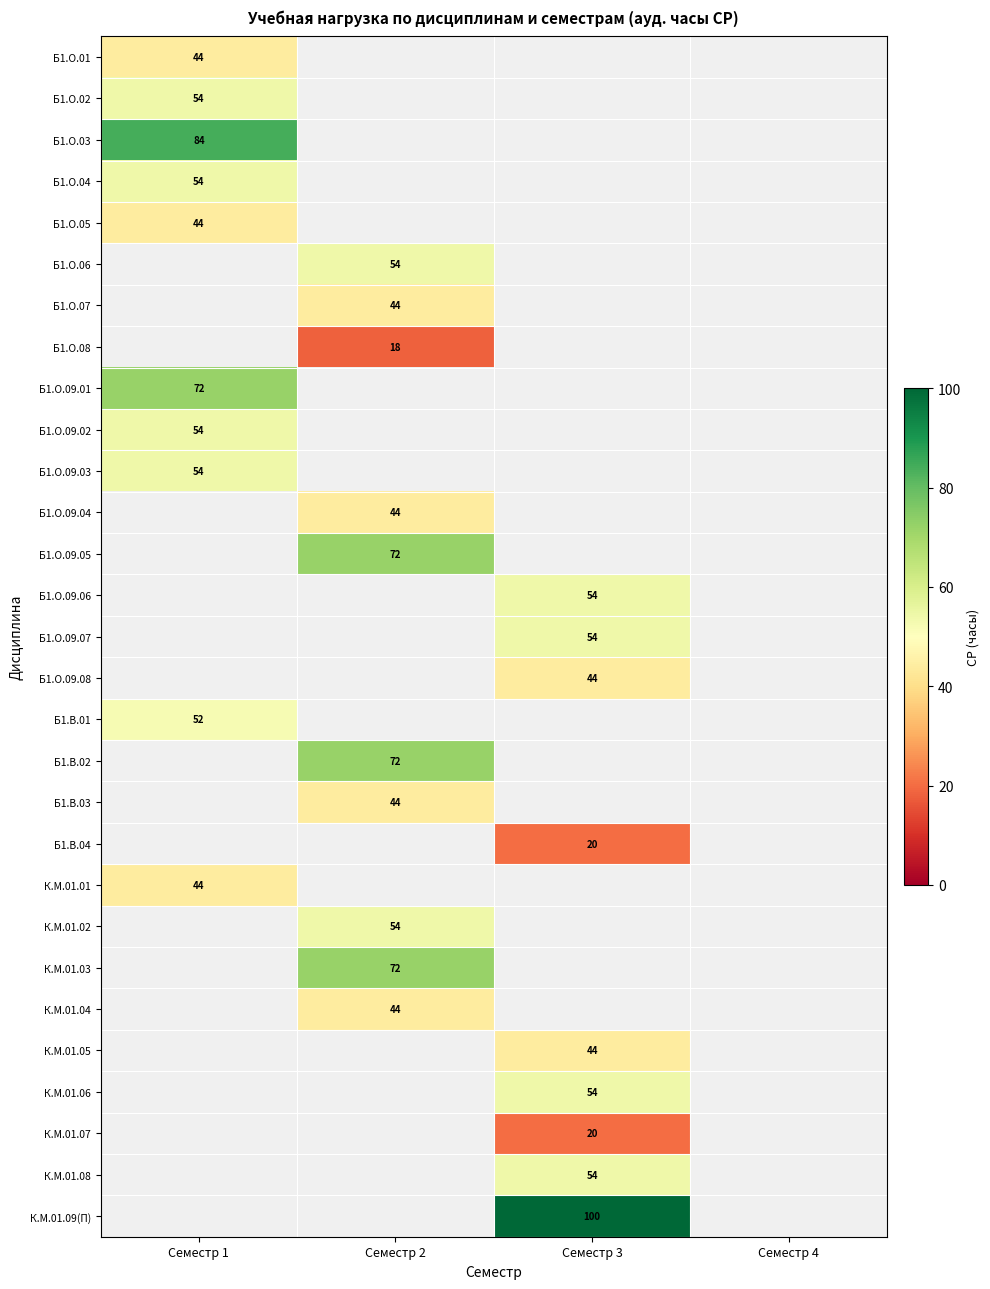

True or false: Б1.О.07 has a value of 44 at Семестр 2.

True